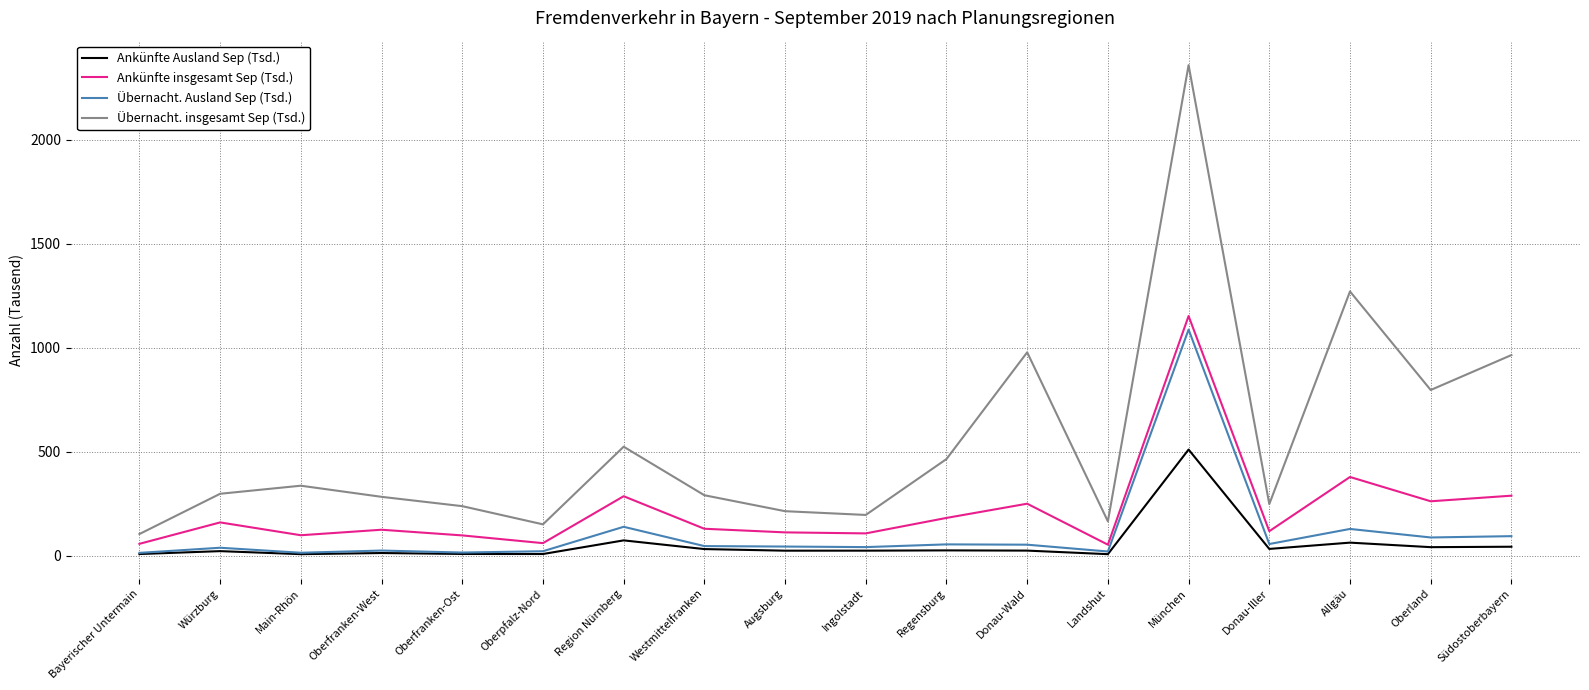

Is it true that Übernacht. Ausland Sep (Tsd.) equals 38.0 at Würzburg?

True